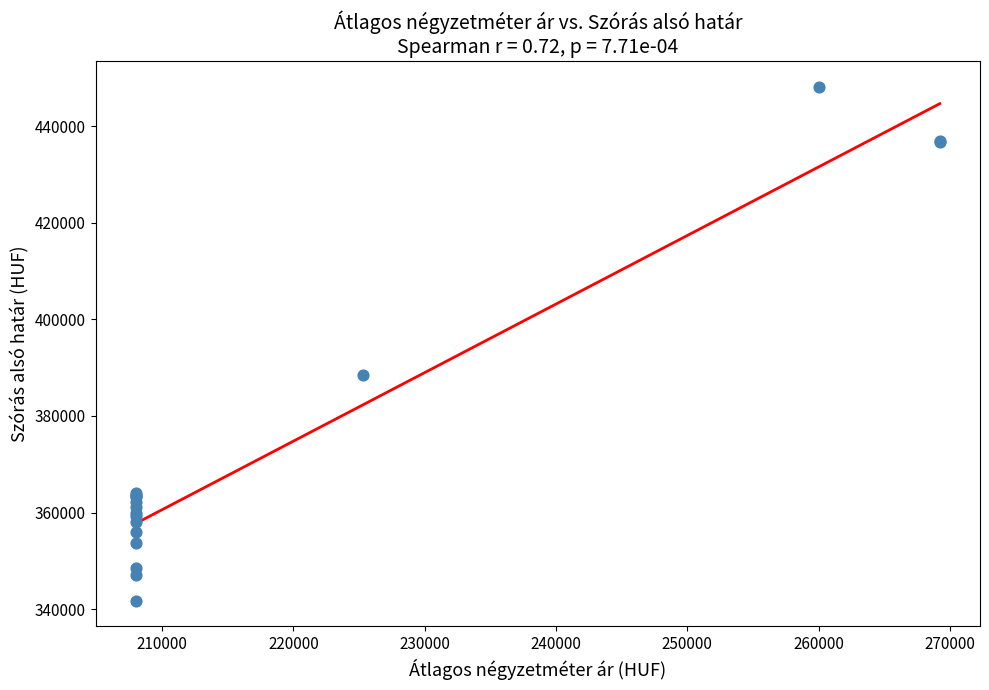

What Y value in the scatter plot is closest to 394936?

388386